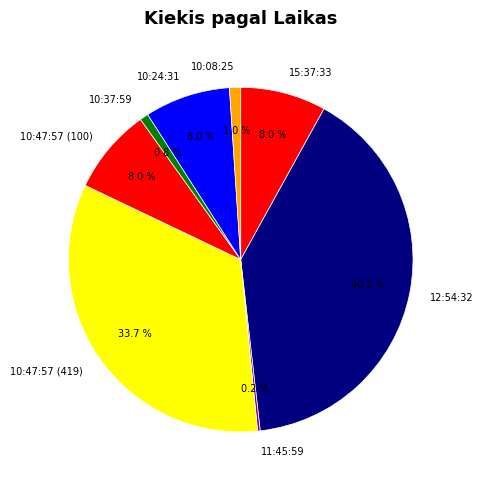

Which has a higher value, 10:08:25 or 10:24:31?

10:24:31